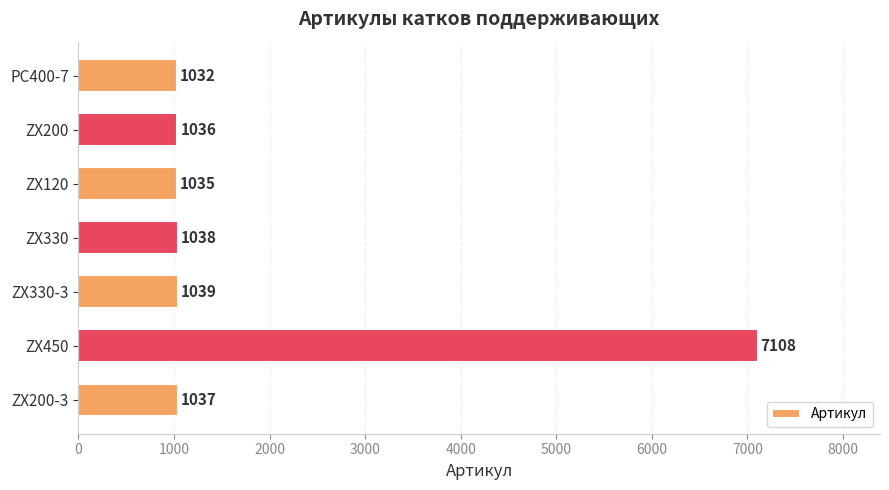

Rank the categories by value from lowest to highest.

PC400-7, ZX120, ZX200, ZX200-3, ZX330, ZX330-3, ZX450